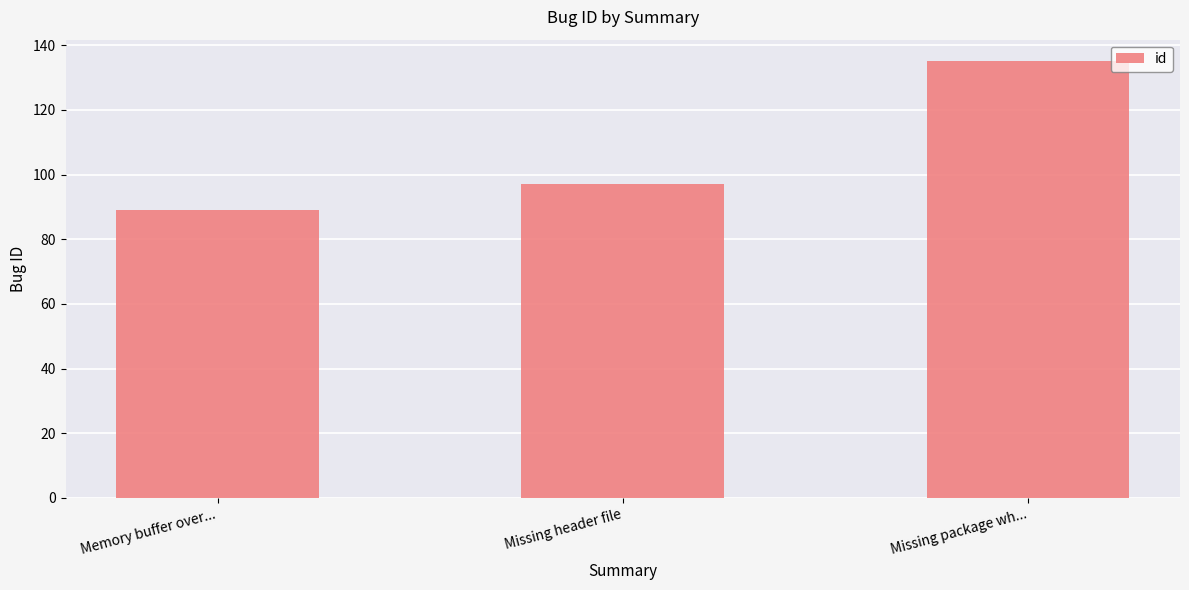

Which label corresponds to the largest value in the chart?

Missing package wh...